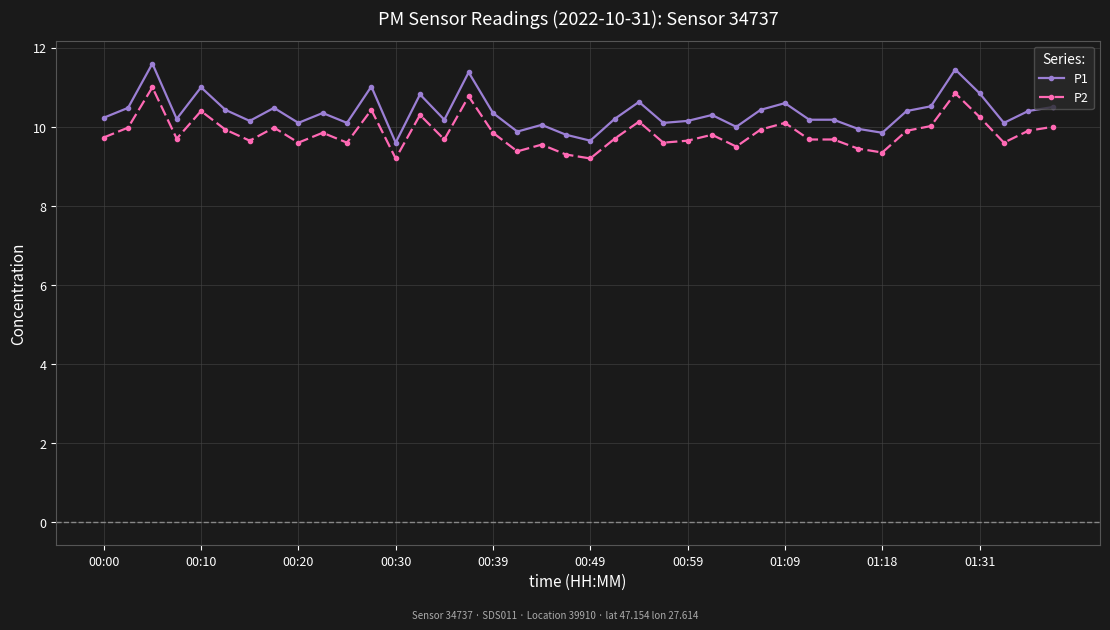

Is this an area chart (filled region under the line)?

No